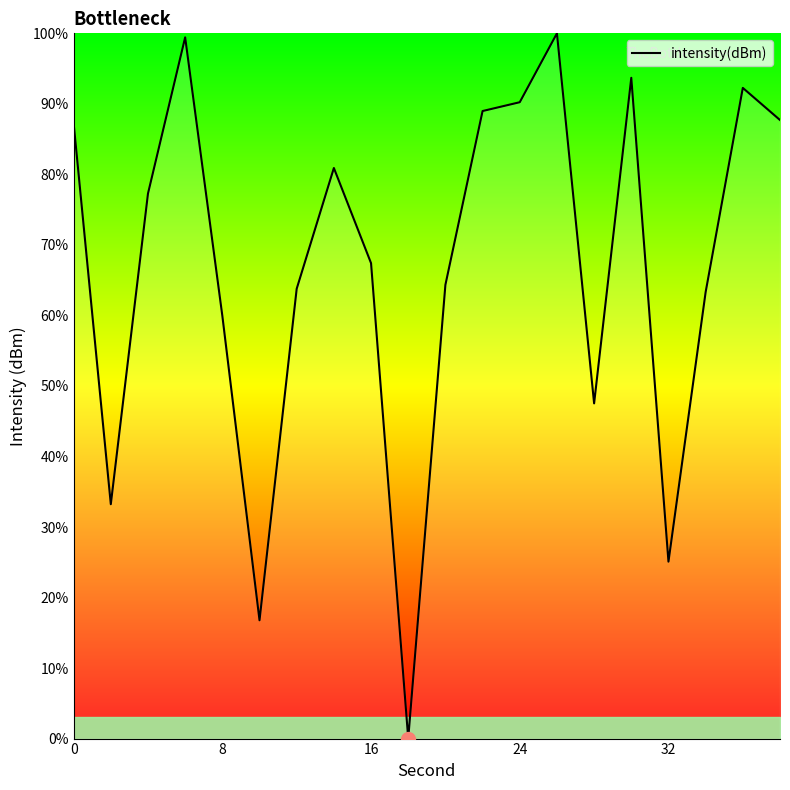

What is the maximum value shown in the chart?

100.0